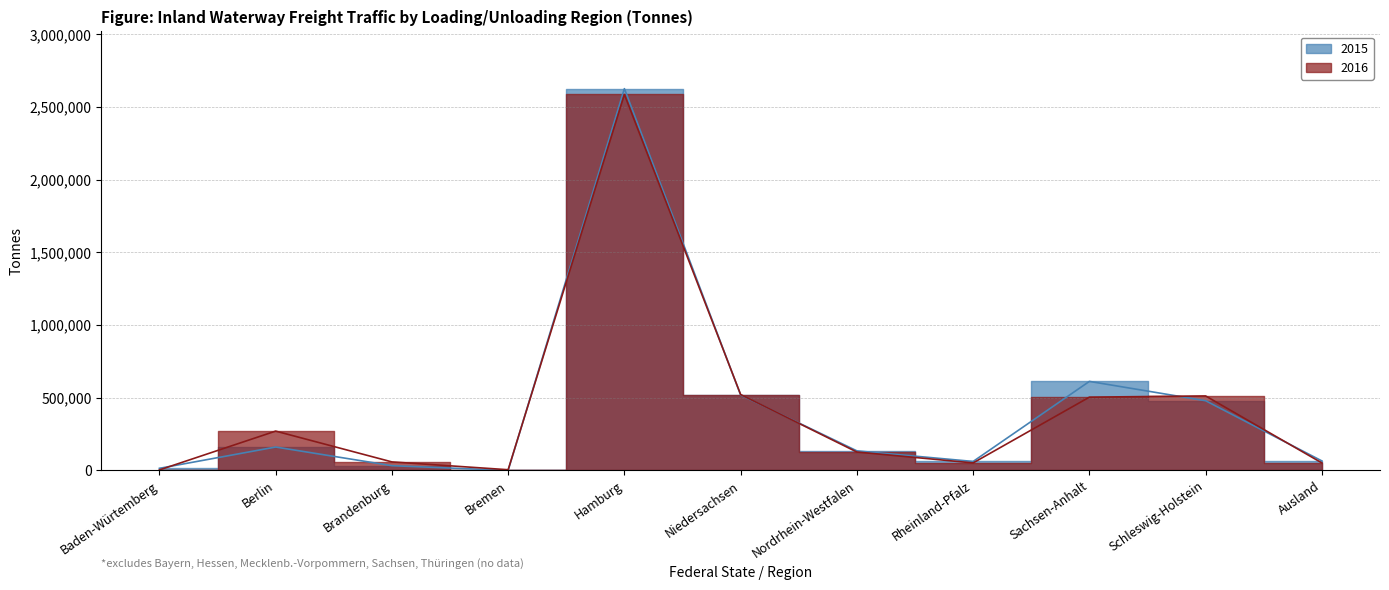

True or false: 2015 has more than 1 interior local peaks.

True